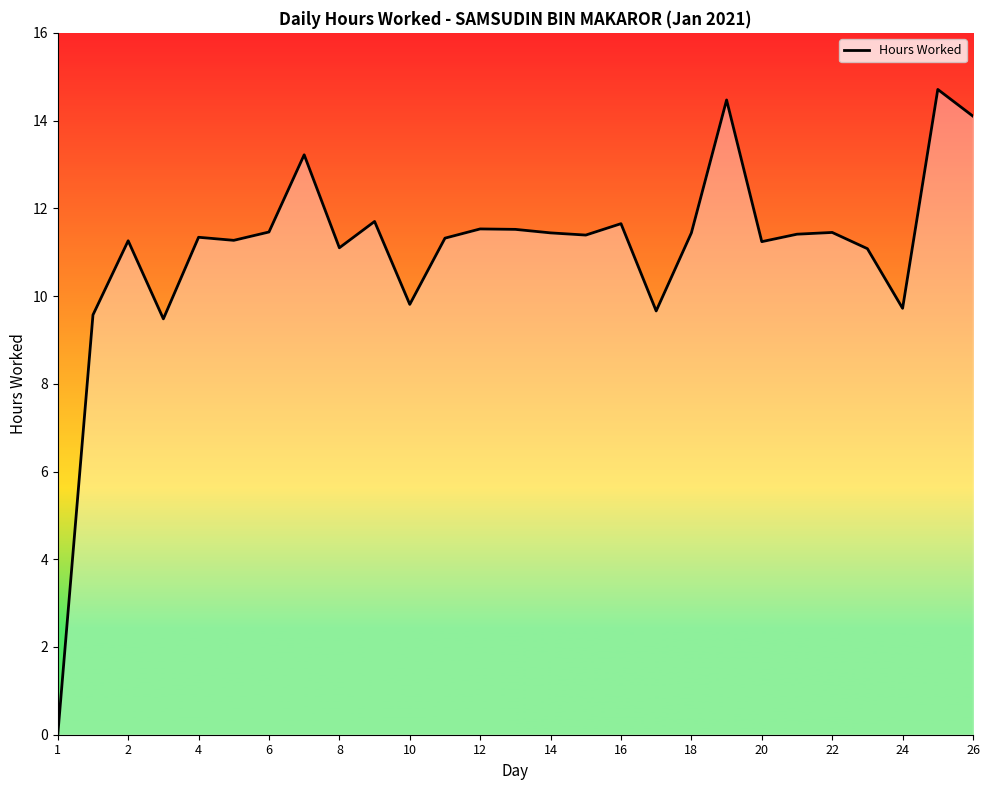

What is the maximum value shown in the chart?

14.7